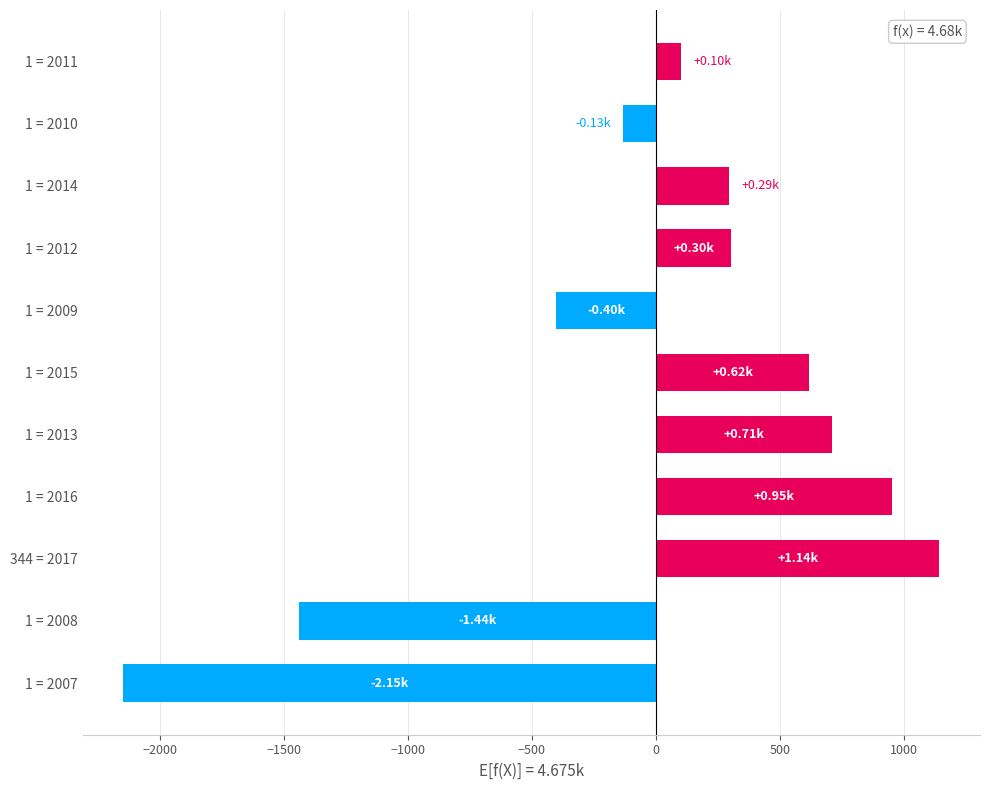

What is the difference between the second highest and minimum values?

3100.0